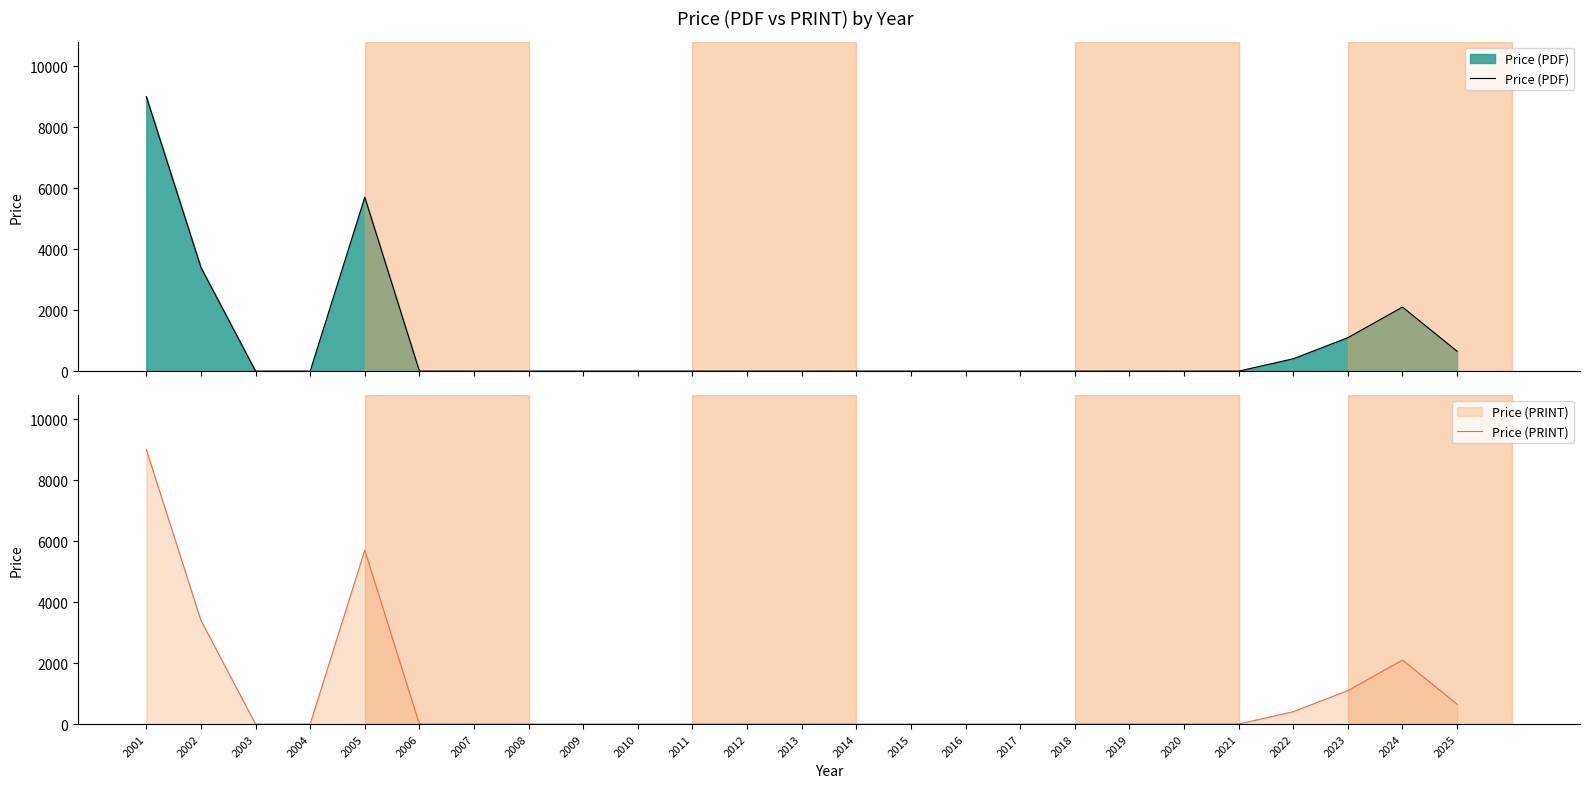

Reading right to left, extract all data points from this chart.

Price (PDF): 649.8	2099.0	1096.8	406.0	0.0	0.0	0.0	0.0	0.0	0.0	0.0	0.0	0.0	0.0	0.0	0.0	0.0	0.0	0.0	0.0	5700.0	0.0	0.0	3400.0	9000.0
Price (PRINT): 649.8	2099.0	1096.8	406.0	0.0	0.0	0.0	0.0	0.0	0.0	0.0	0.0	0.0	0.0	0.0	0.0	0.0	0.0	0.0	0.0	5700.0	0.0	0.0	3400.0	9000.0